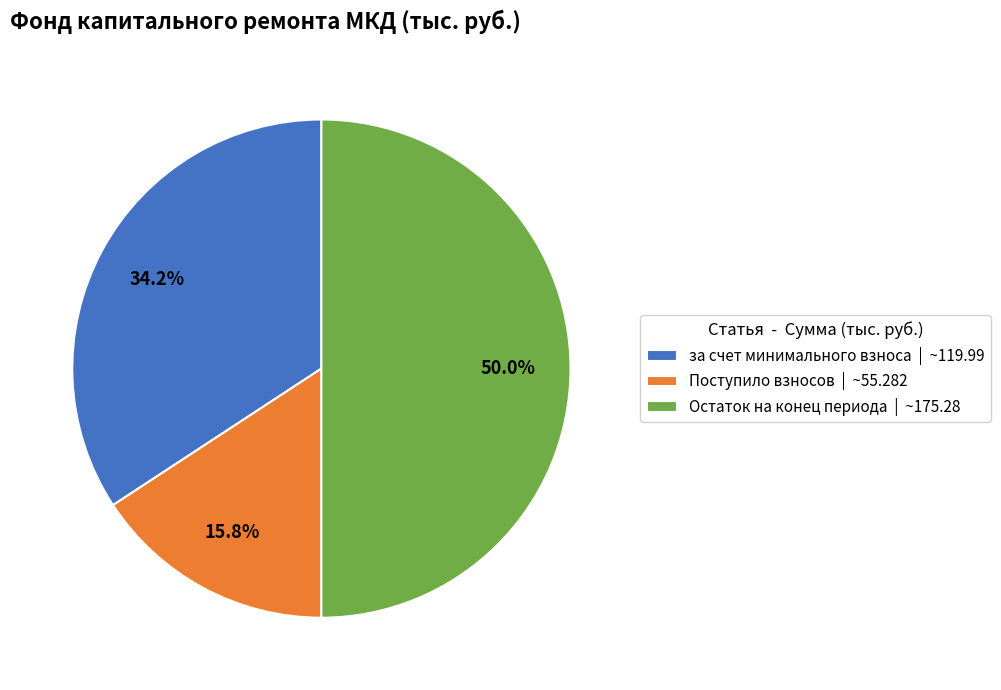

To the nearest percent, what is the difference between the largest and smallest slice percentages?

34%